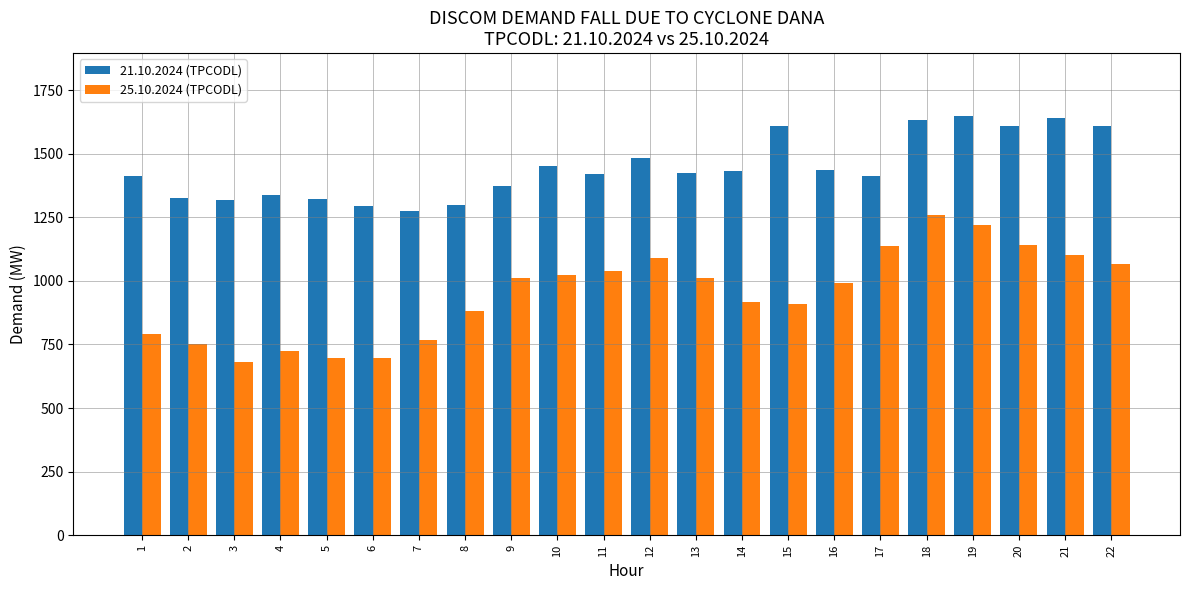

What is the total value across all series at 3?

1996.8